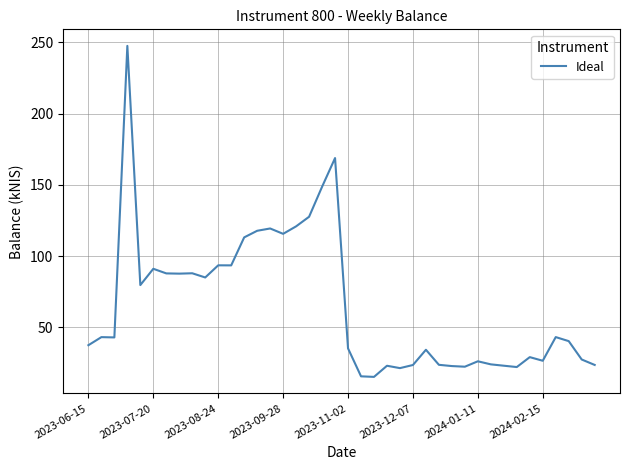

What is the minimum value shown in the chart?

15.3